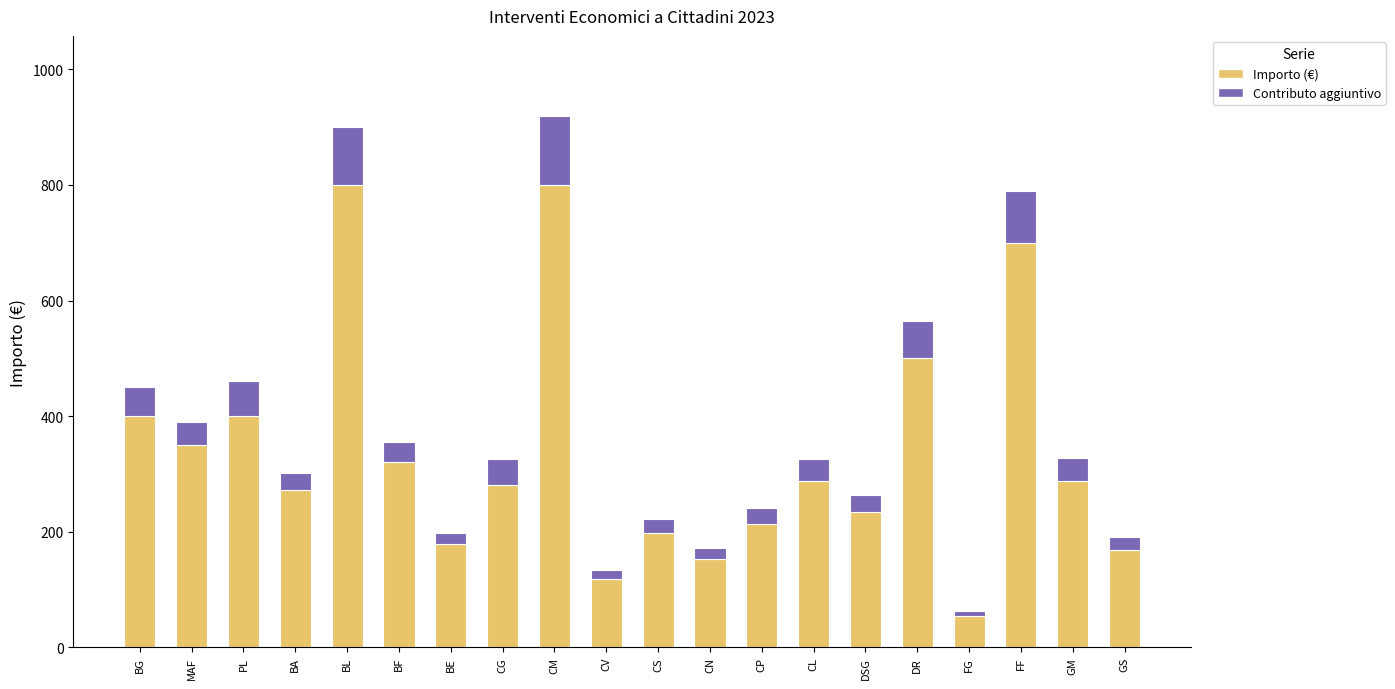

What is the minimum value for Importo (€)?

54